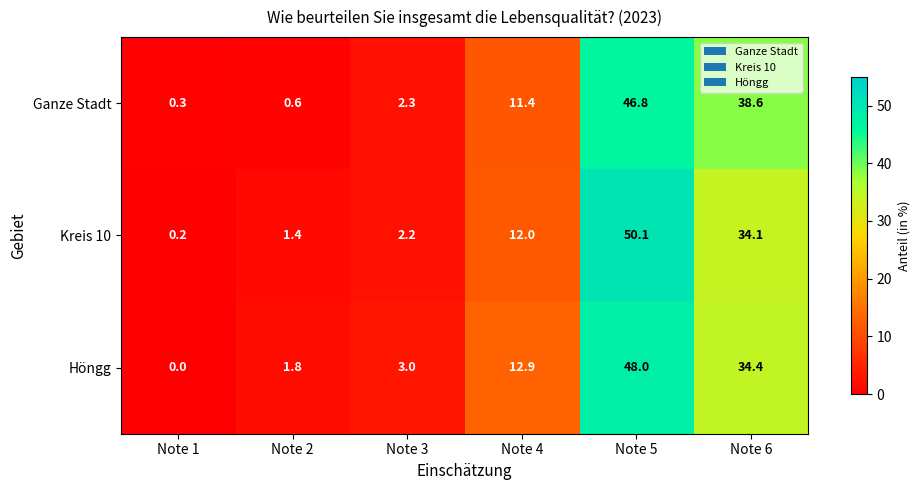

At which category does the chart reach its minimum across all series?

Note 1